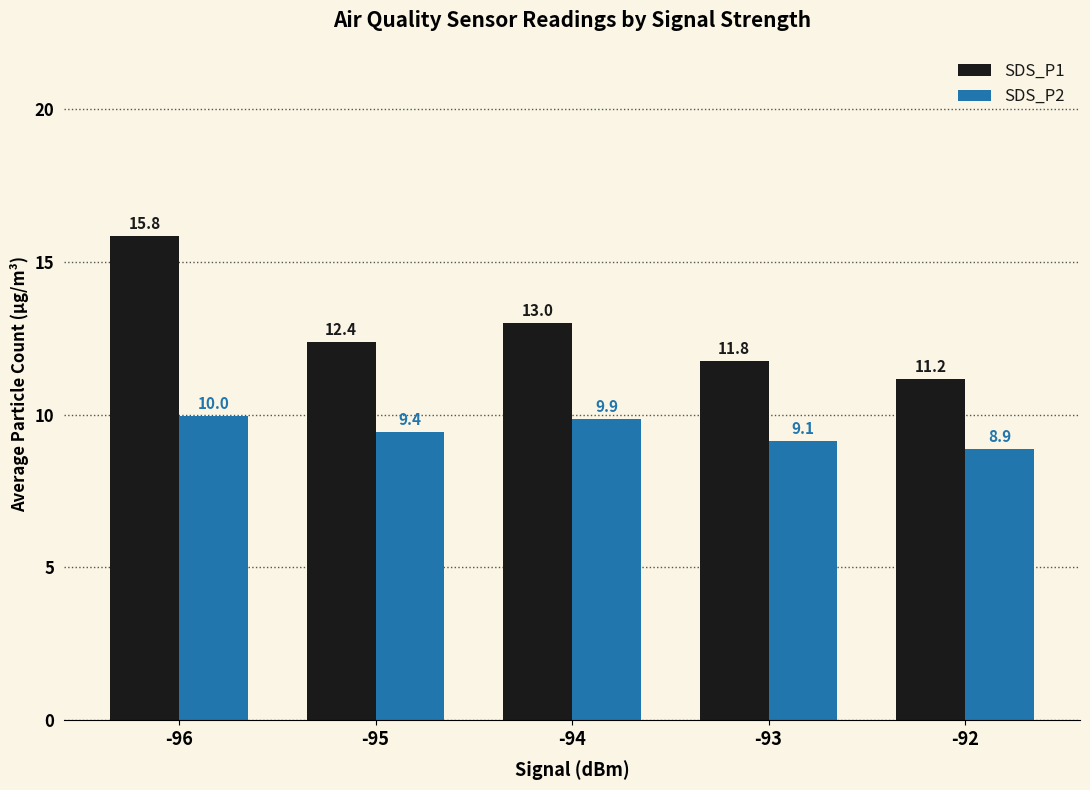

What is the smallest value displayed?

8.9